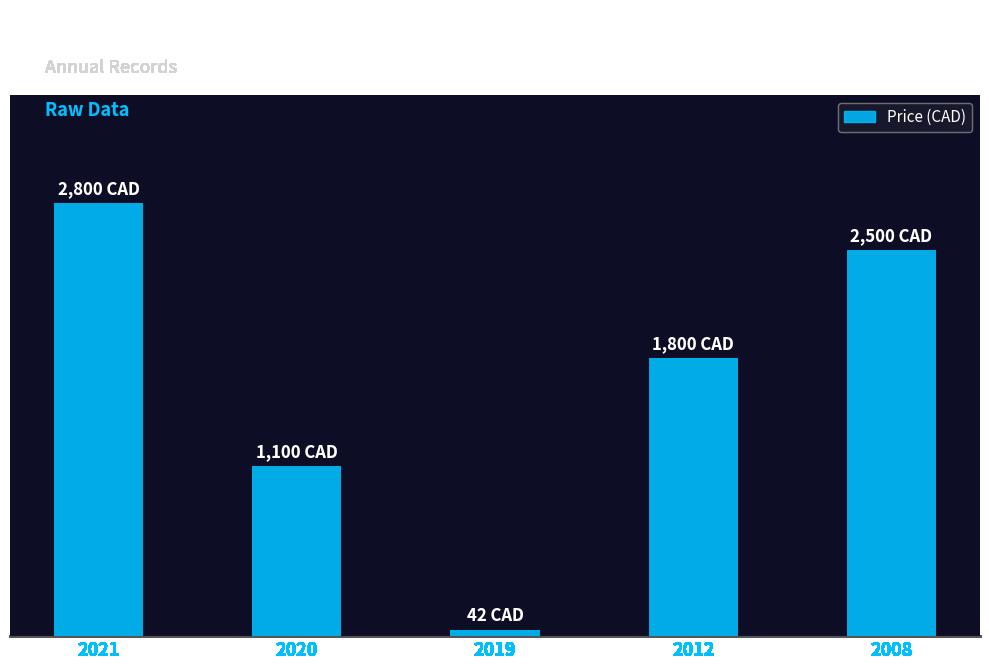

What is the sum of all values?

8242